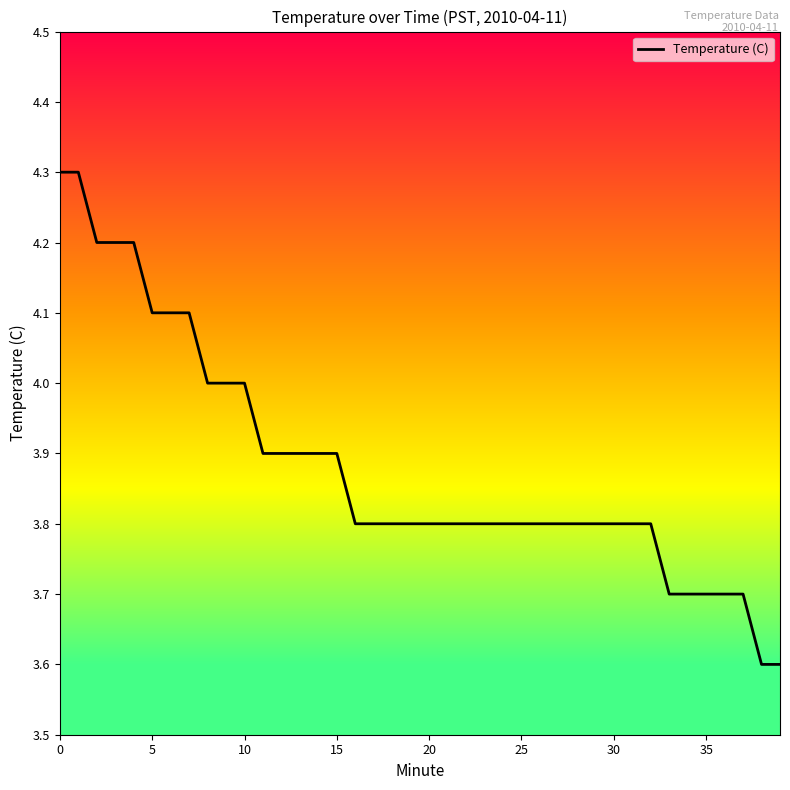

What is the smallest value displayed?

3.6